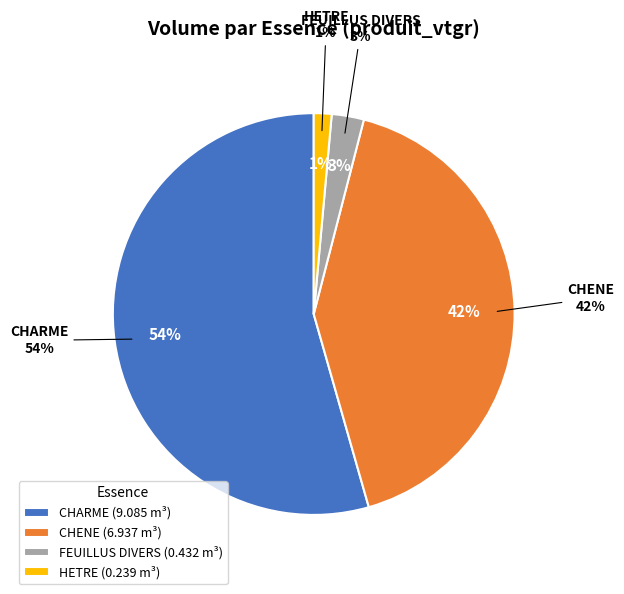

How many slices are in this pie chart?

4